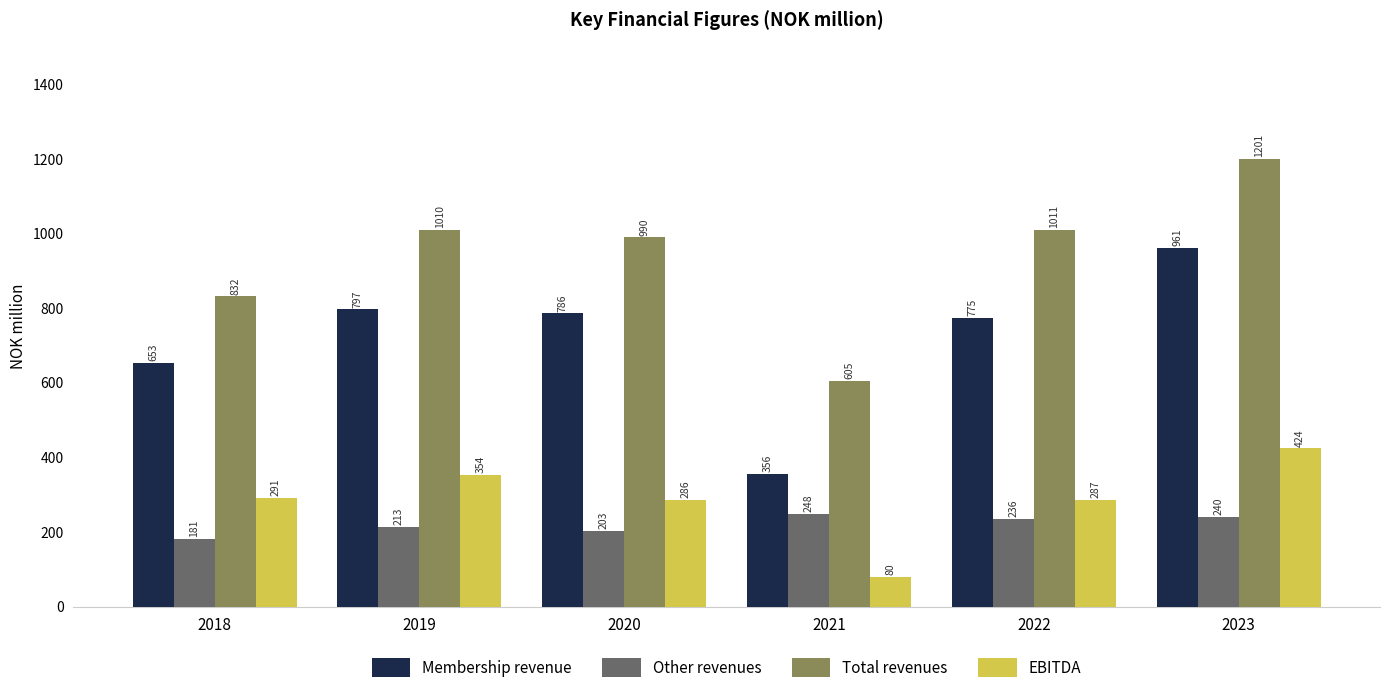

What is the value of the EBITDA bar at the 4th from the left?

80